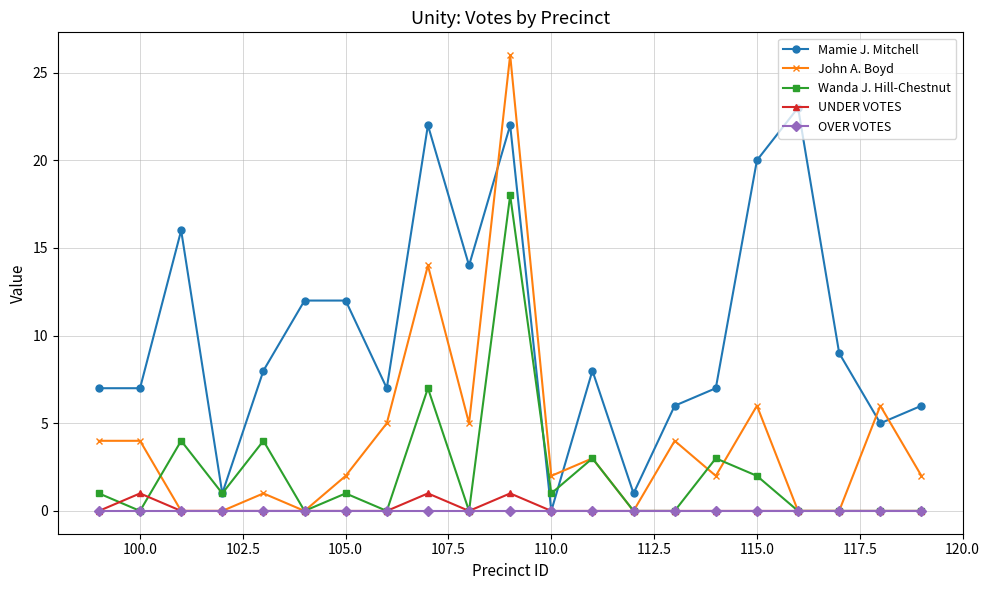

What is the value of the John A. Boyd point at the 10th from the left?

5